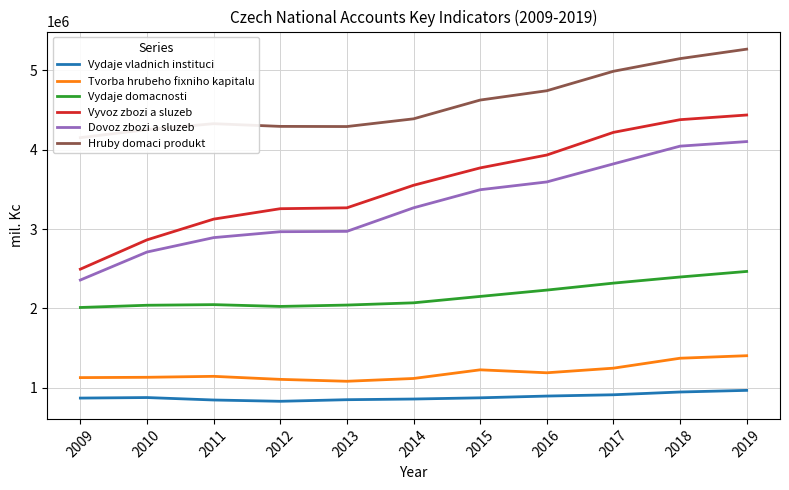

True or false: Dovoz zbozi a sluzeb and Vydaje vladnich instituci intersect in this chart.

False